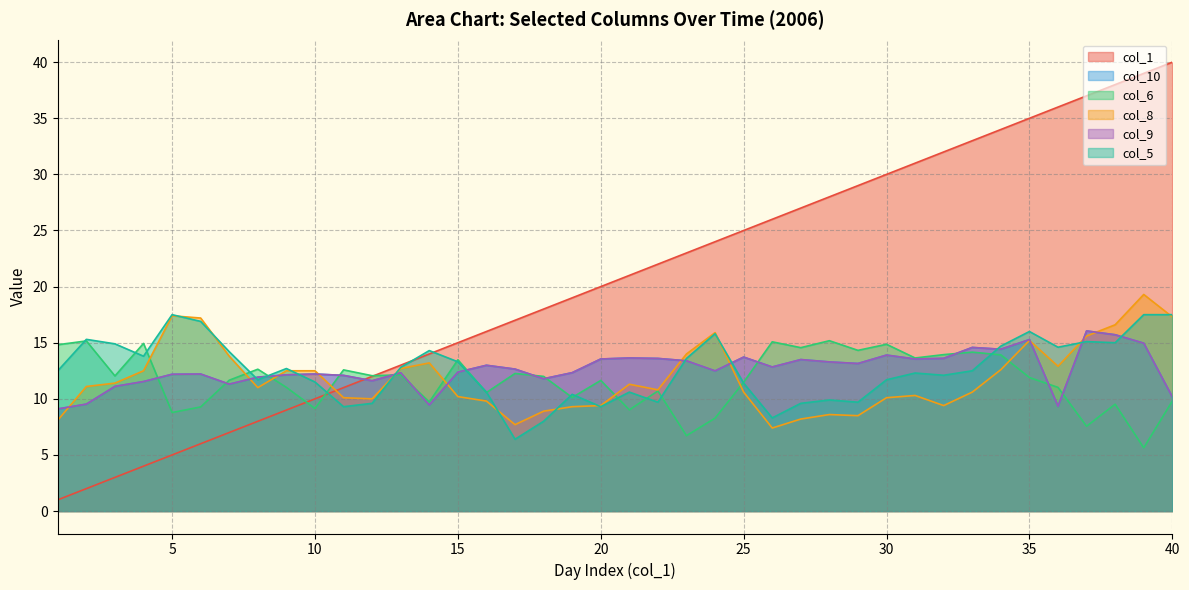

What is the average value of the col_10 series?

12.6